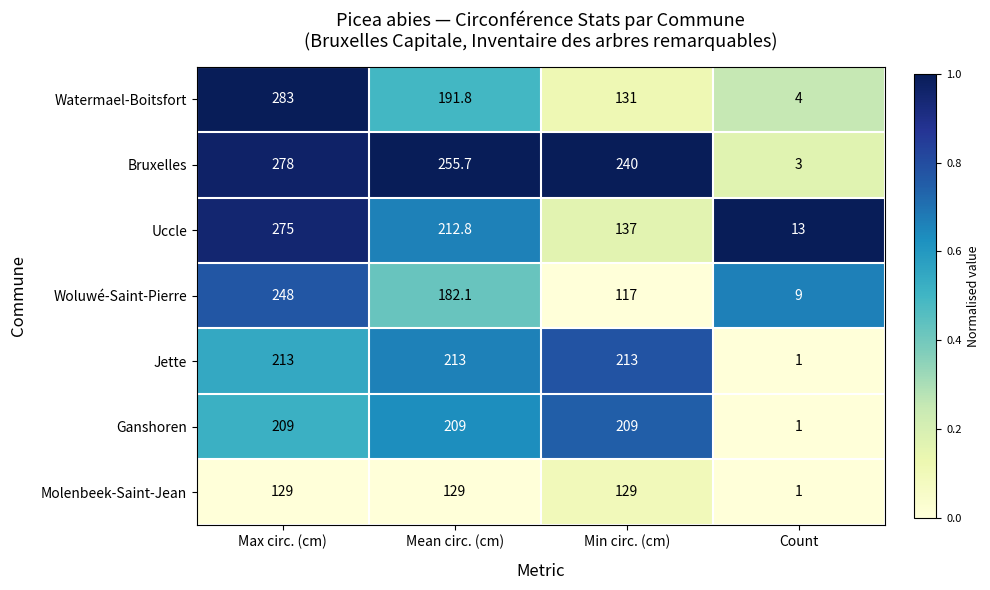

At which category is the sum across all series the highest?

Max circ. (cm)